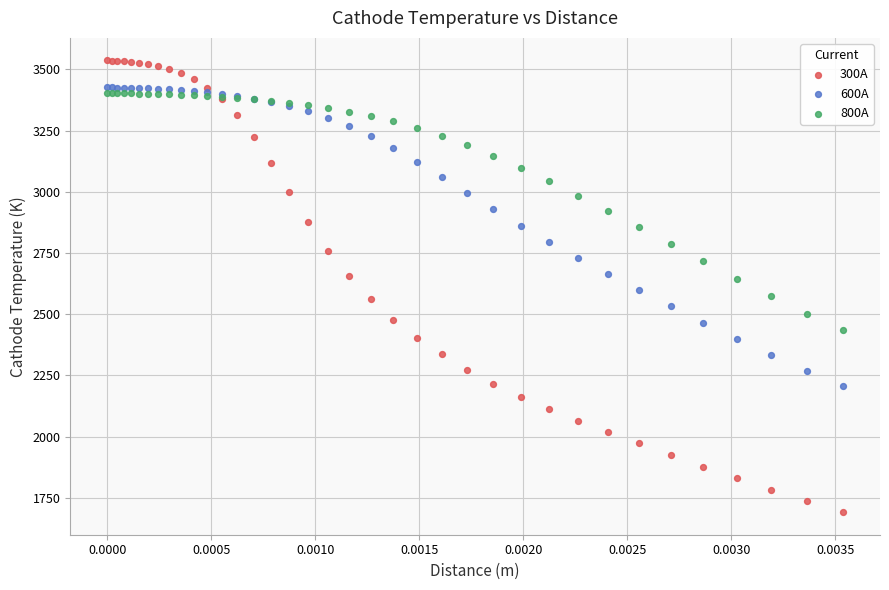

Which series contains the highest Y value?

300A